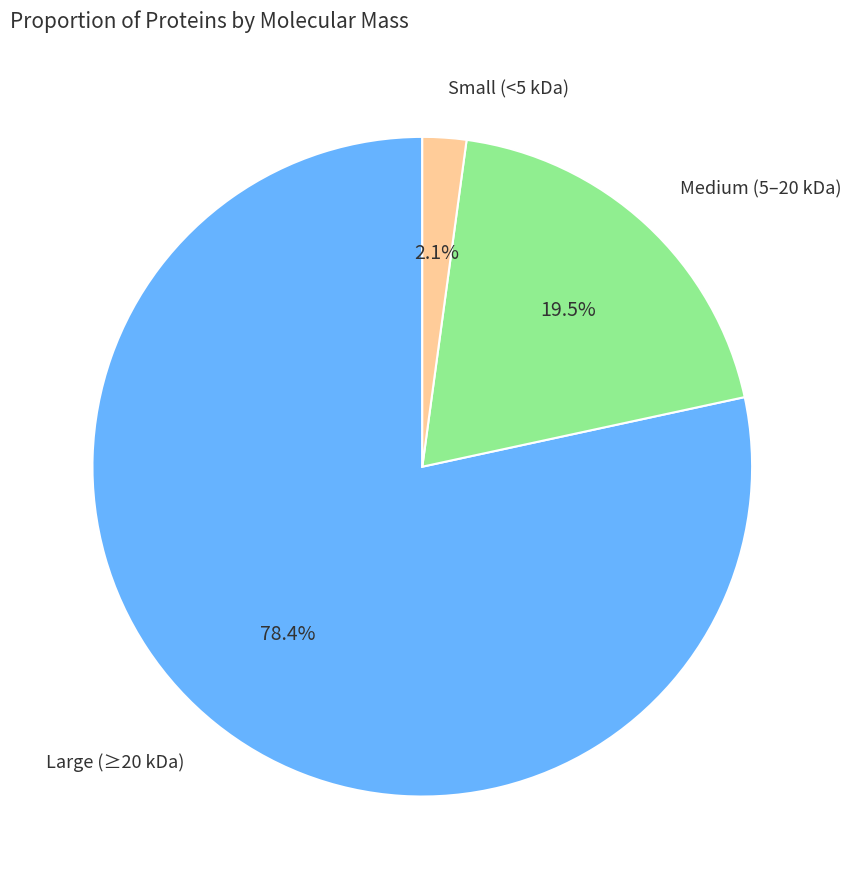

Does any single category account for the majority?

Yes